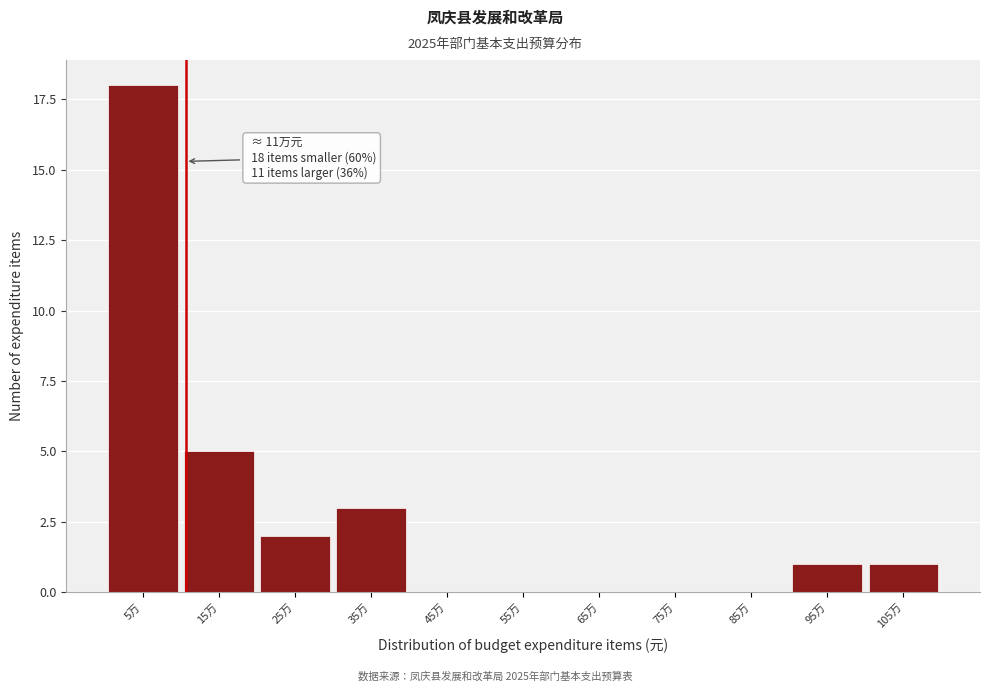

Reading left to right, list all the values displayed in this chart.

5万=18	15万=5	25万=2	35万=3	45万=0	55万=0	65万=0	75万=0	85万=0	95万=1	105万=1